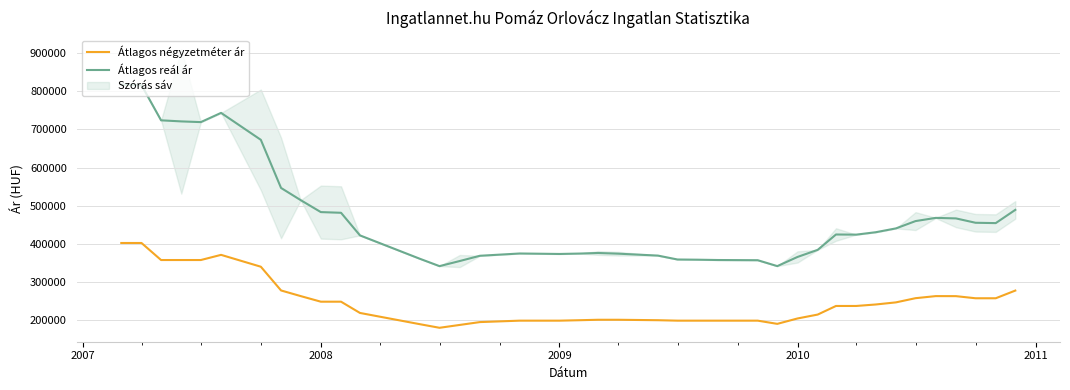

Reading right to left, extract all data points from this chart.

Átlagos négyzetméter ár: 276568	256363	256363	261919	262020	256565	245555	240000	236111	236111	213516	203238	189072	197500	197500	197500	197500	198667	199833	199833	198667	197500	197500	193750	186250	178750	188167	217763	247359	247359	262119	276879	339259	370449	356860	356860	356860	401639	401639
Átlagos reál ár: 488703	453902	454807	466258	467641	459221	440020	429942	423585	423951	383602	364926	340866	356370	356887	357717	358238	368513	373570	375373	373859	372789	374037	368054	354239	340807	360085	421645	481045	482854	514408	546301	672792	743645	719381	721249	724069	816522	818124